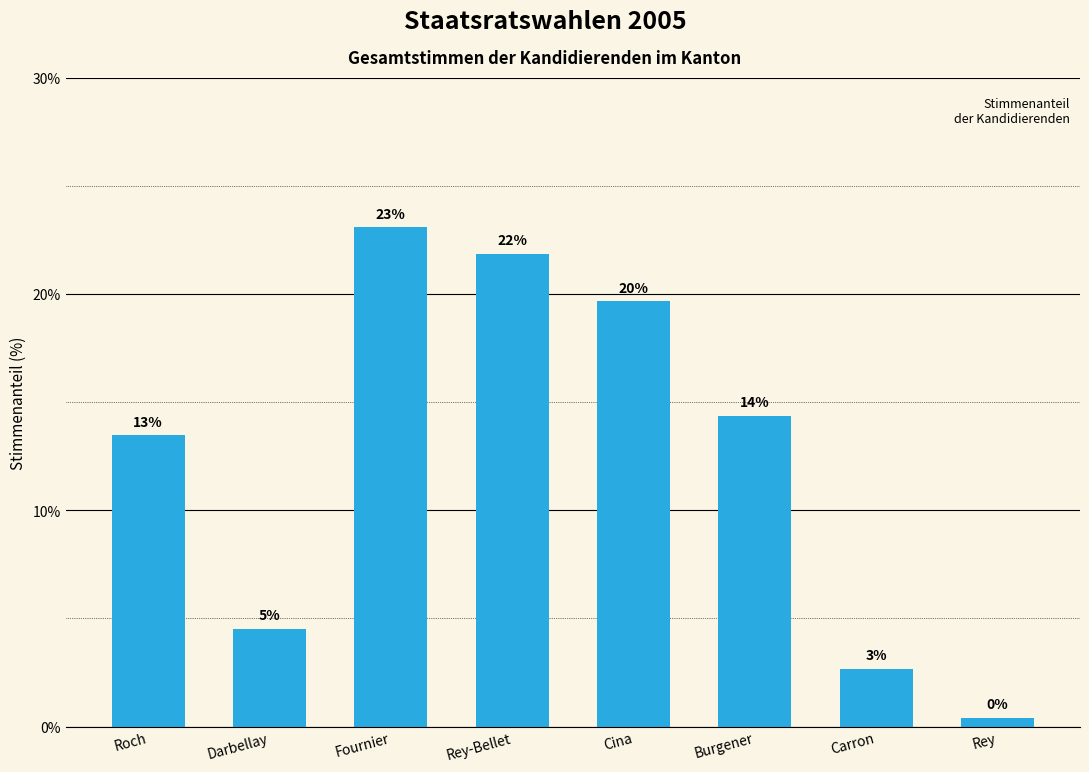

At which label is the value closest to 11?

Roch